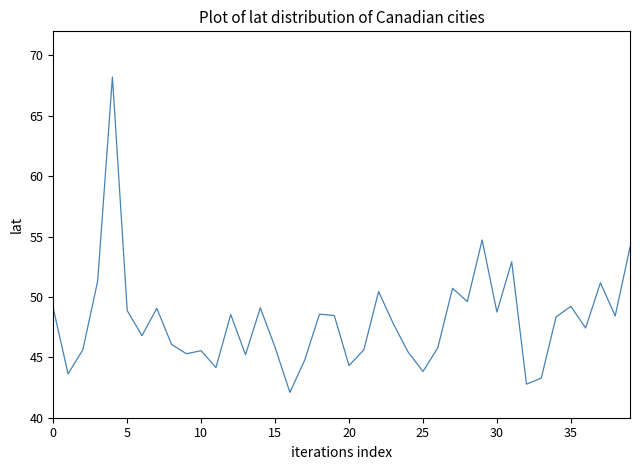

What is the maximum value shown in the chart?

68.2